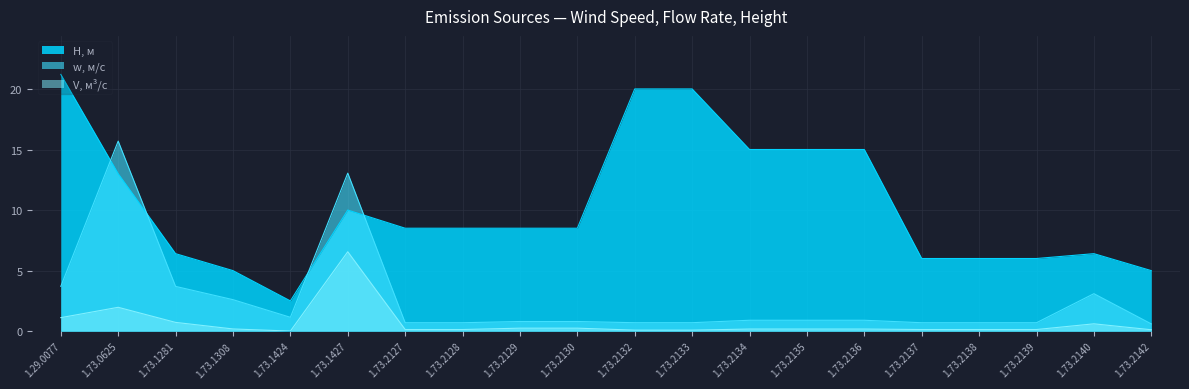

What is the sum of the H, м values at 1.73.2127 and 1.73.2138?

14.5